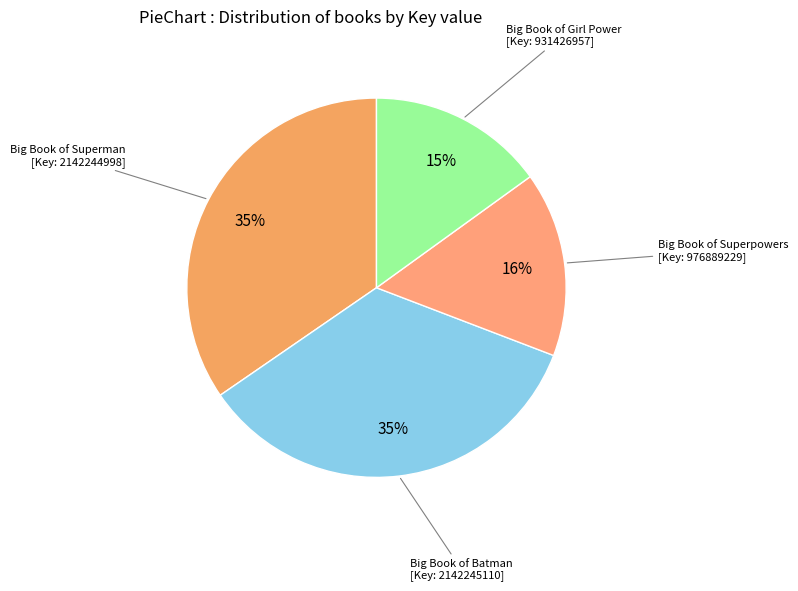

What is the largest slice in the pie chart?

Big Book of Batman